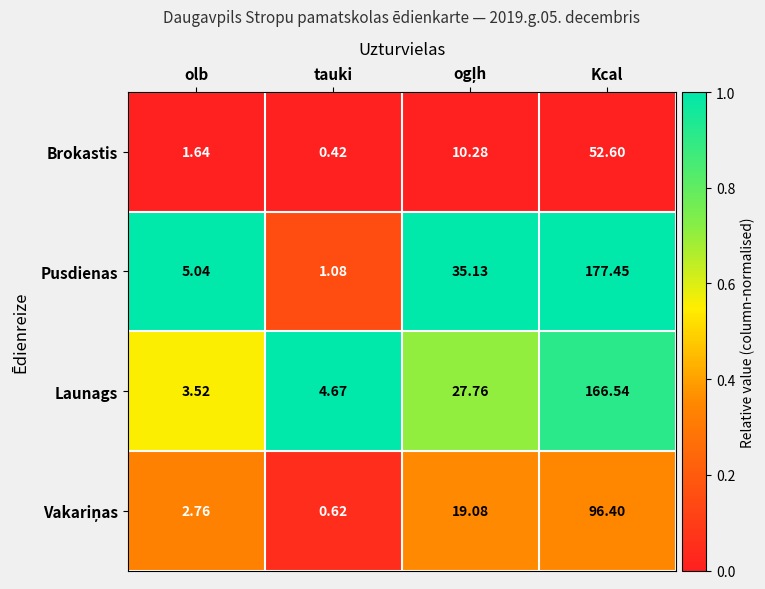

Between tauki and Kcal, which series saw the biggest shift?

Pusdienas